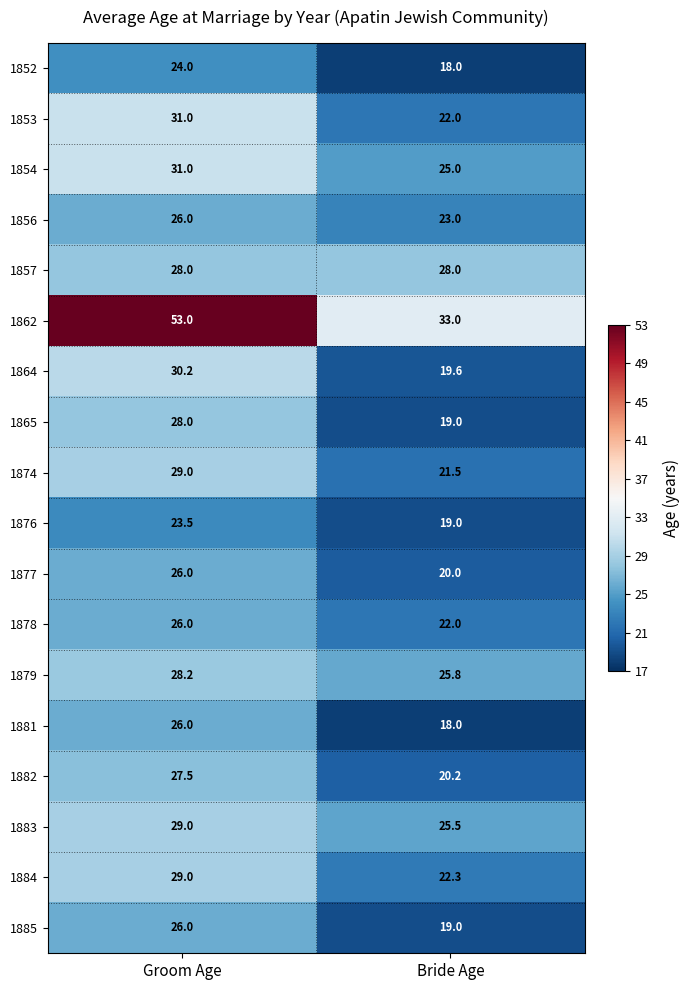

Which series has the largest total across all categories?

1862